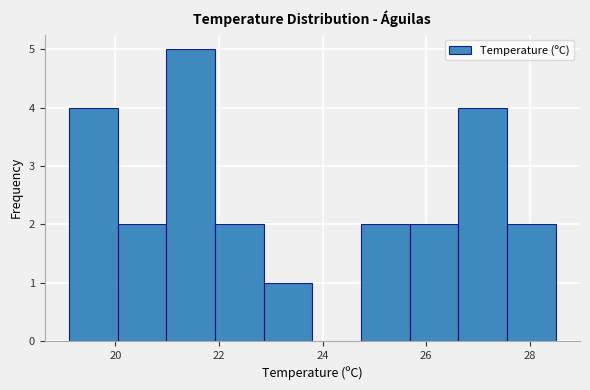

Reading left to right, transcribe this chart: for each bar, give the range it covers on the x-axis and its height. Neither the bar edges nor the heights are printed on the chart, so give them approximately, as read against the axes.

19.10 to 20.04: 4
20.04 to 20.98: 2
20.98 to 21.92: 5
21.92 to 22.86: 2
22.86 to 23.80: 1
23.80 to 24.74: 0
24.74 to 25.68: 2
25.68 to 26.62: 2
26.62 to 27.56: 4
27.56 to 28.50: 2